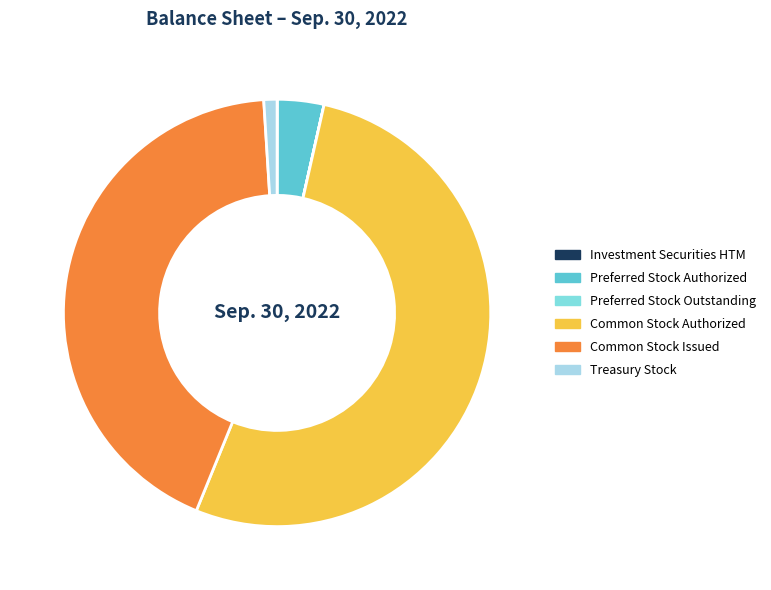

Which slice represents more than half of the pie?

Common Stock Authorized